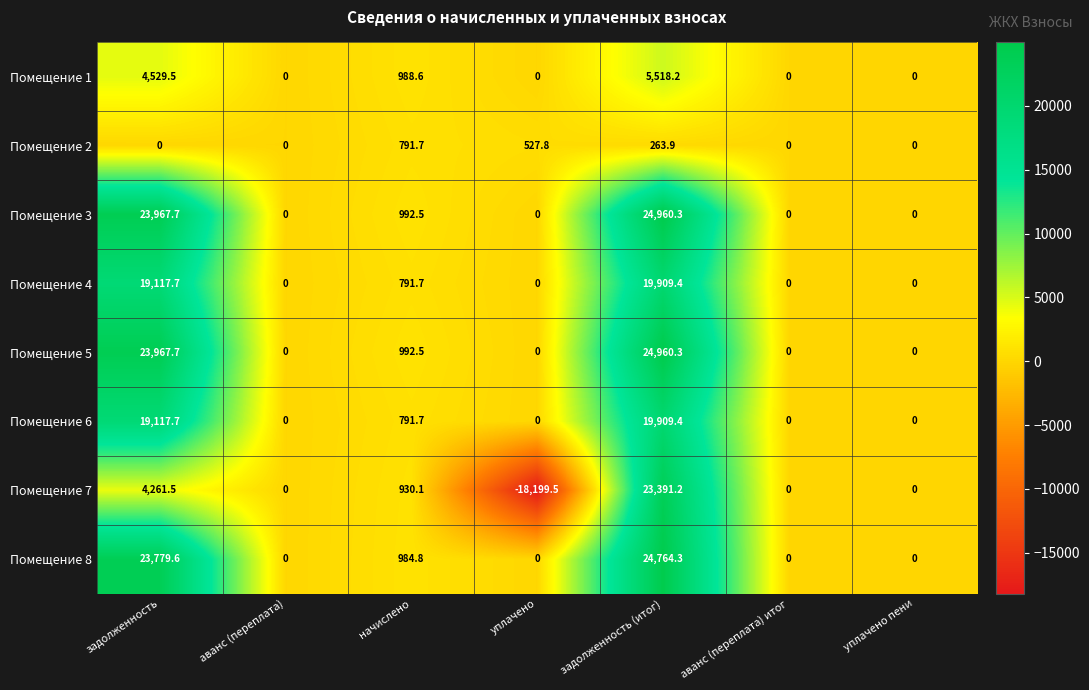

True or false: Помещение 8 has a value of 24764.3 at задолженность (итог).

True